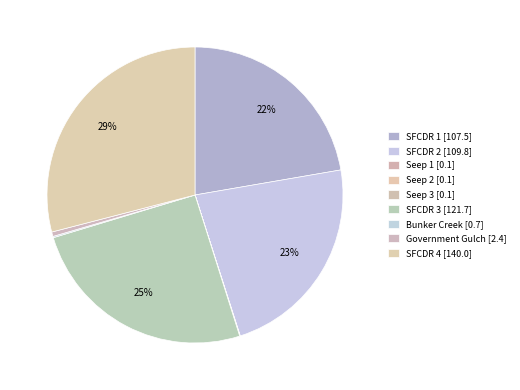

How many segments does this pie chart have?

9